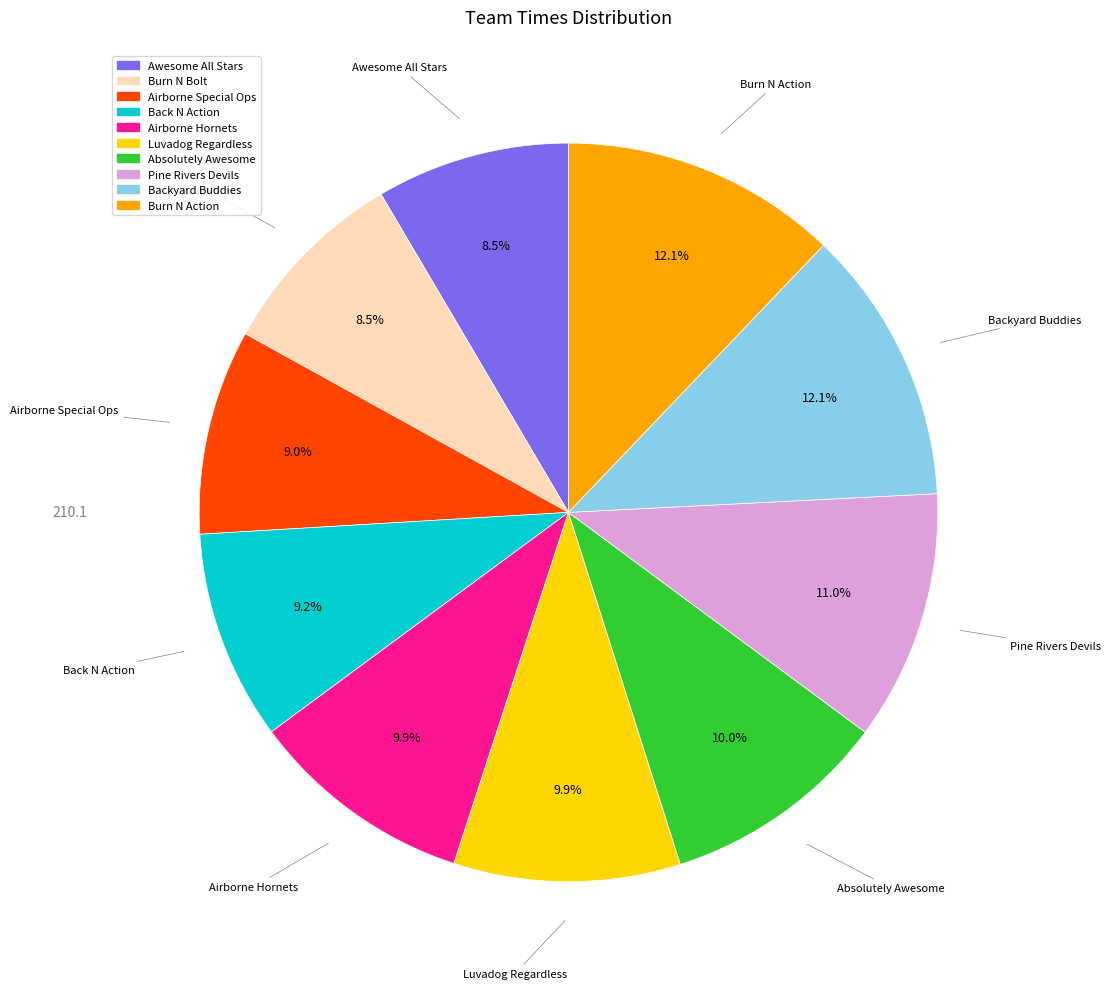

Which has a higher value, Luvadog Regardless or Backyard Buddies?

Backyard Buddies